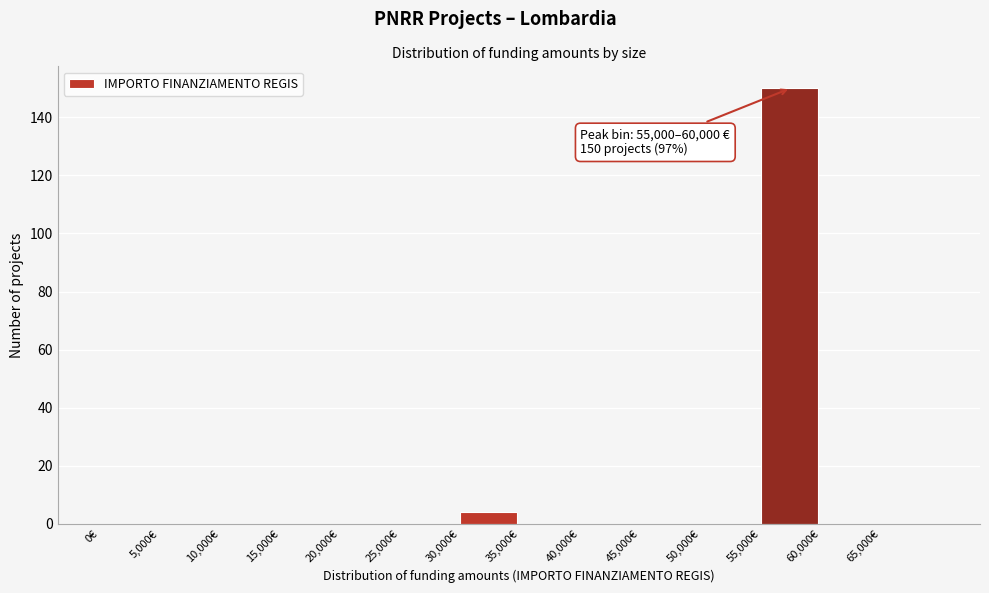

Which range on the x-axis has the tallest bar?

55000 to 60000